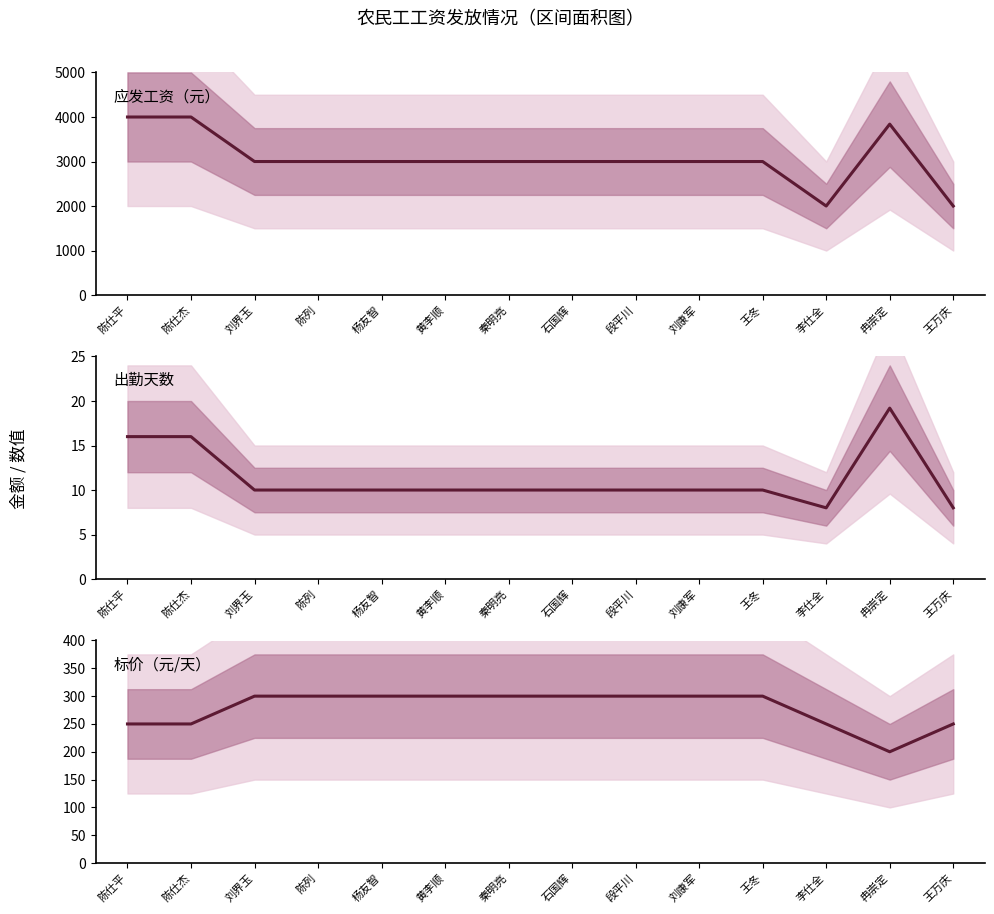

Which label corresponds to the largest value in the chart?

陈仕平